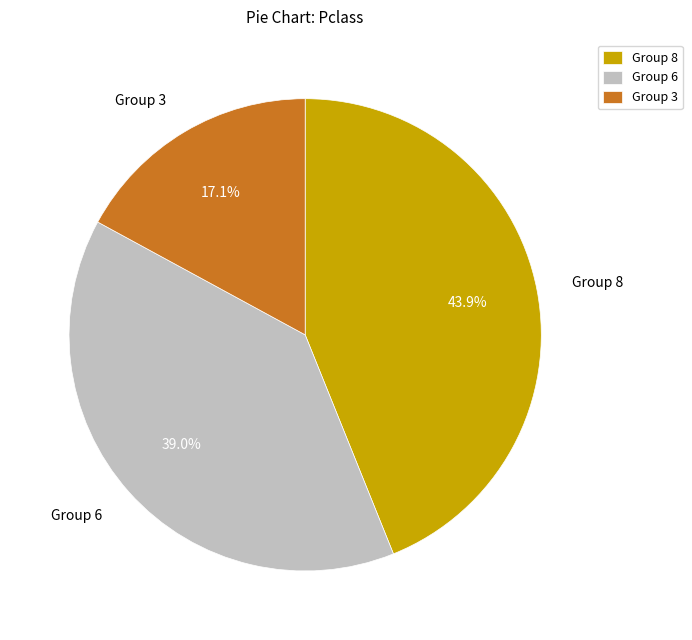

Rank the categories by value from lowest to highest.

Group 3, Group 6, Group 8